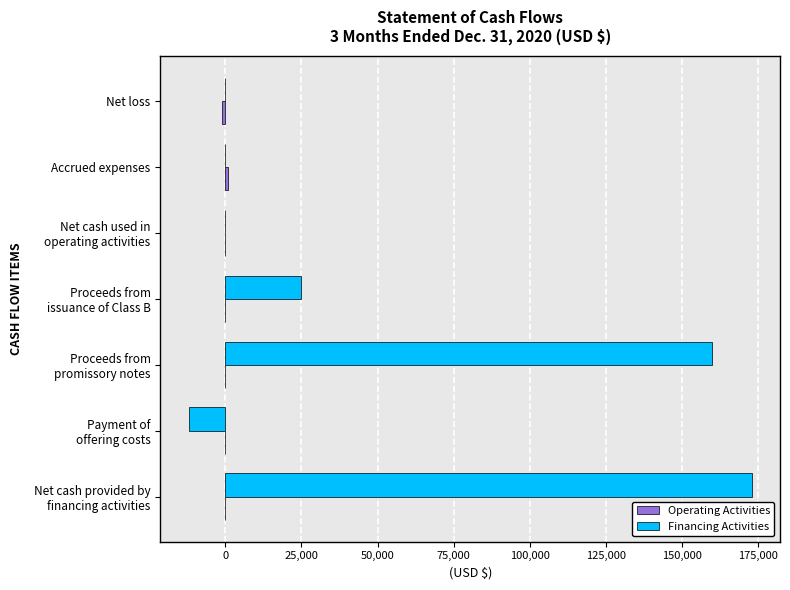

Count the number of categories in the chart.

7